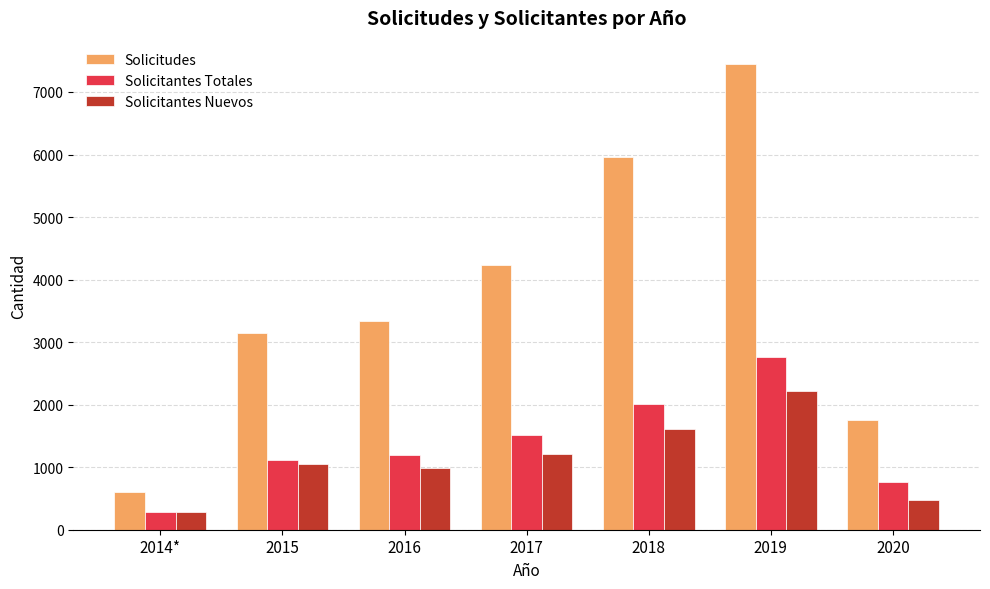

What is the difference between the second highest and minimum values in the Solicitantes Nuevos series?

1324